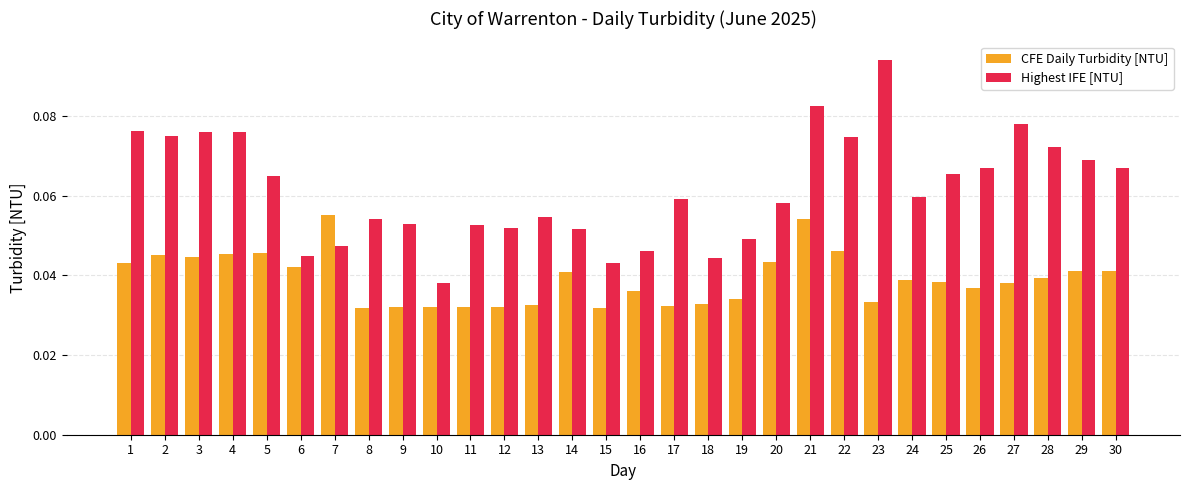

Which series has the widest spread of values?

Highest IFE [NTU]